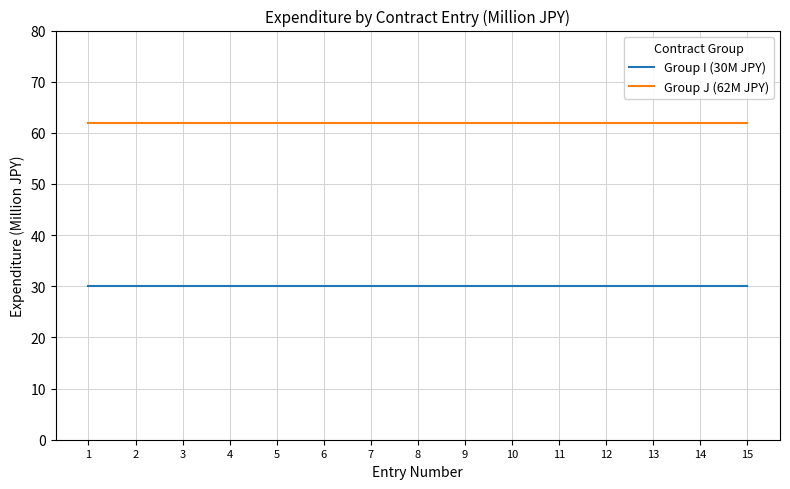

List the series in order of their peak value, highest first.

Group J (62M JPY), Group I (30M JPY)